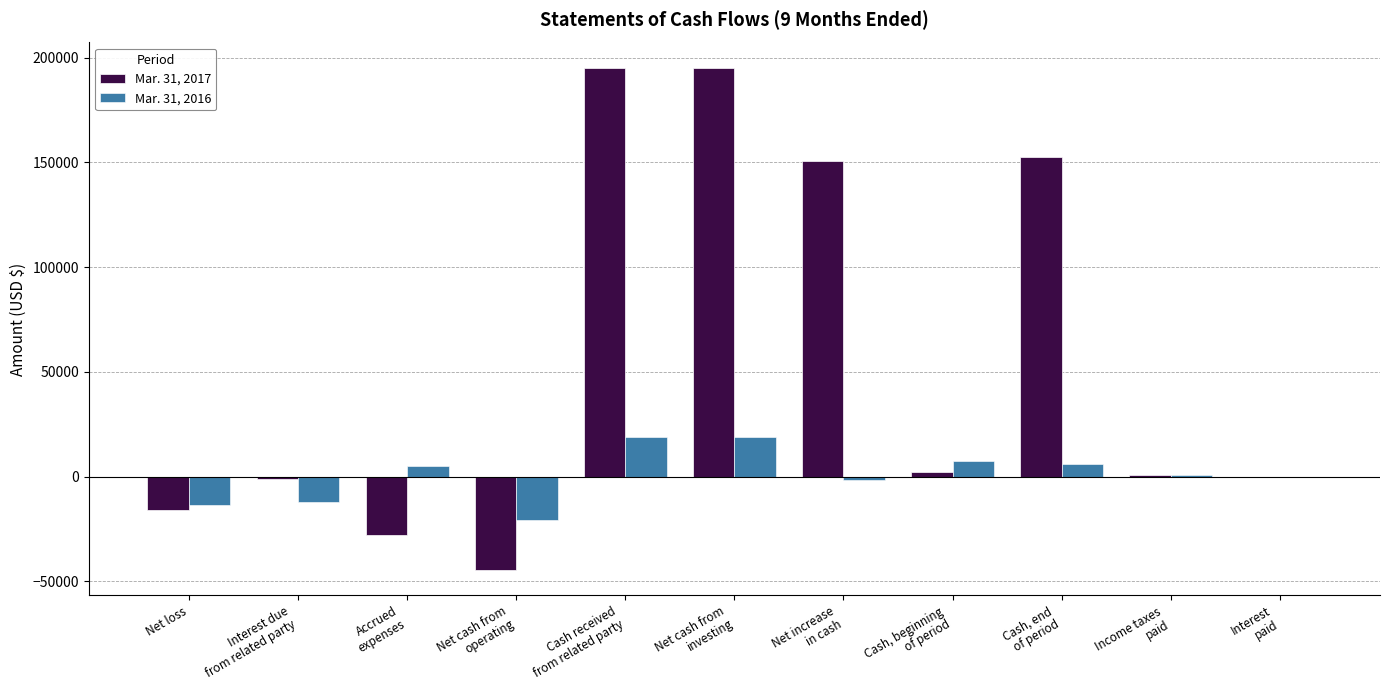

Which series has the largest total across all categories?

Mar. 31, 2017